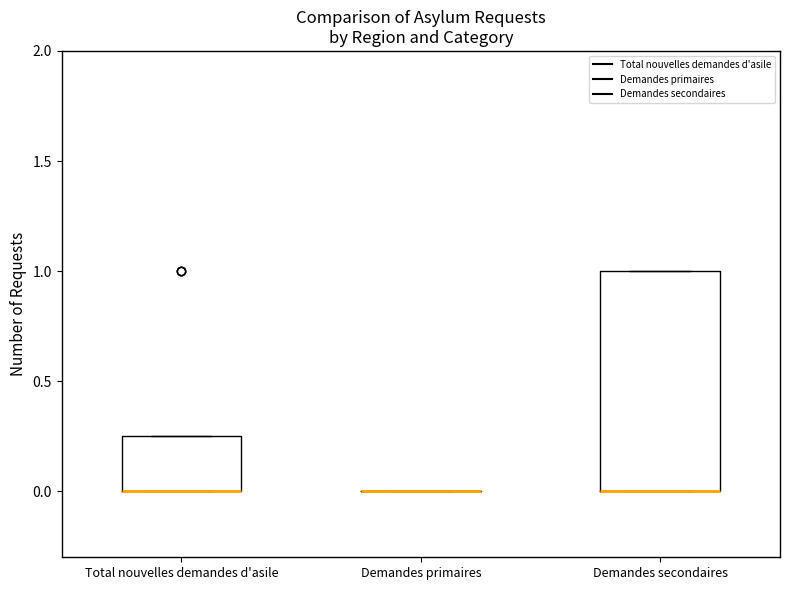

Which box is the tallest, from its lower edge to its upper edge?

Demandes secondaires